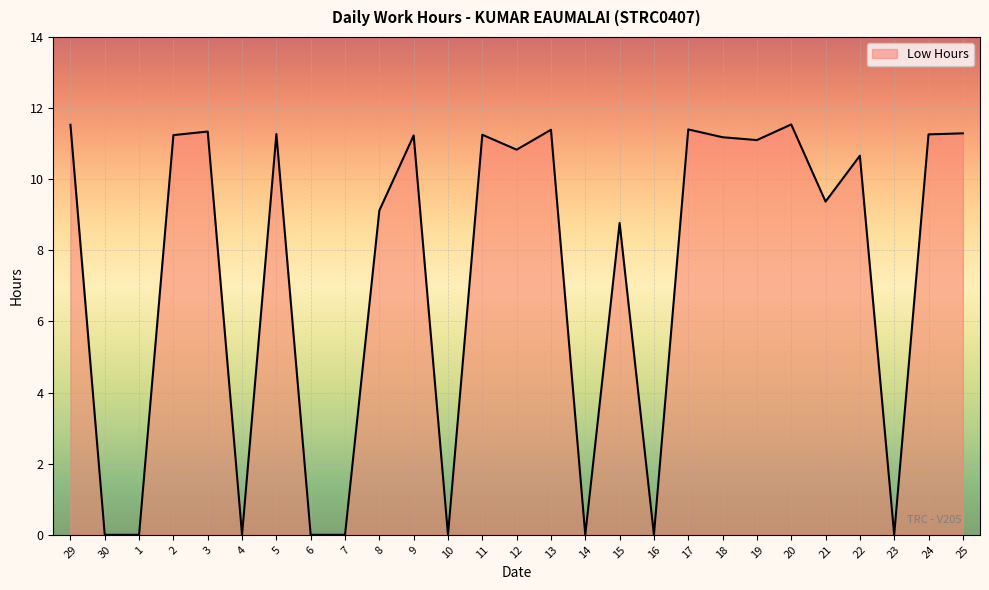

What is the change in value from 5 to 7?

-11.3